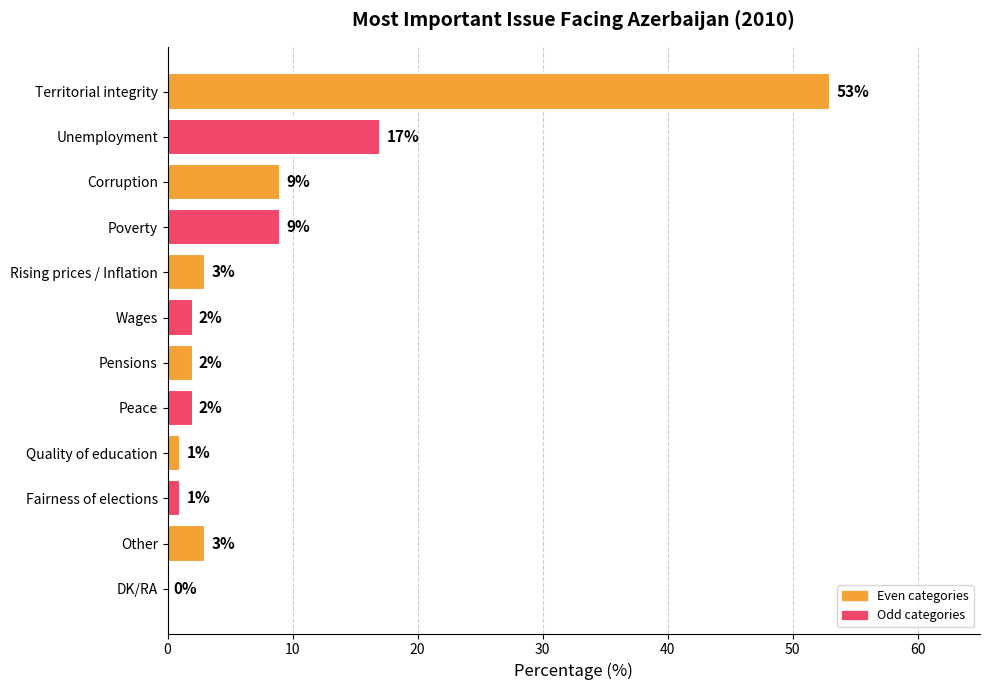

How many categories are shown in the chart?

12